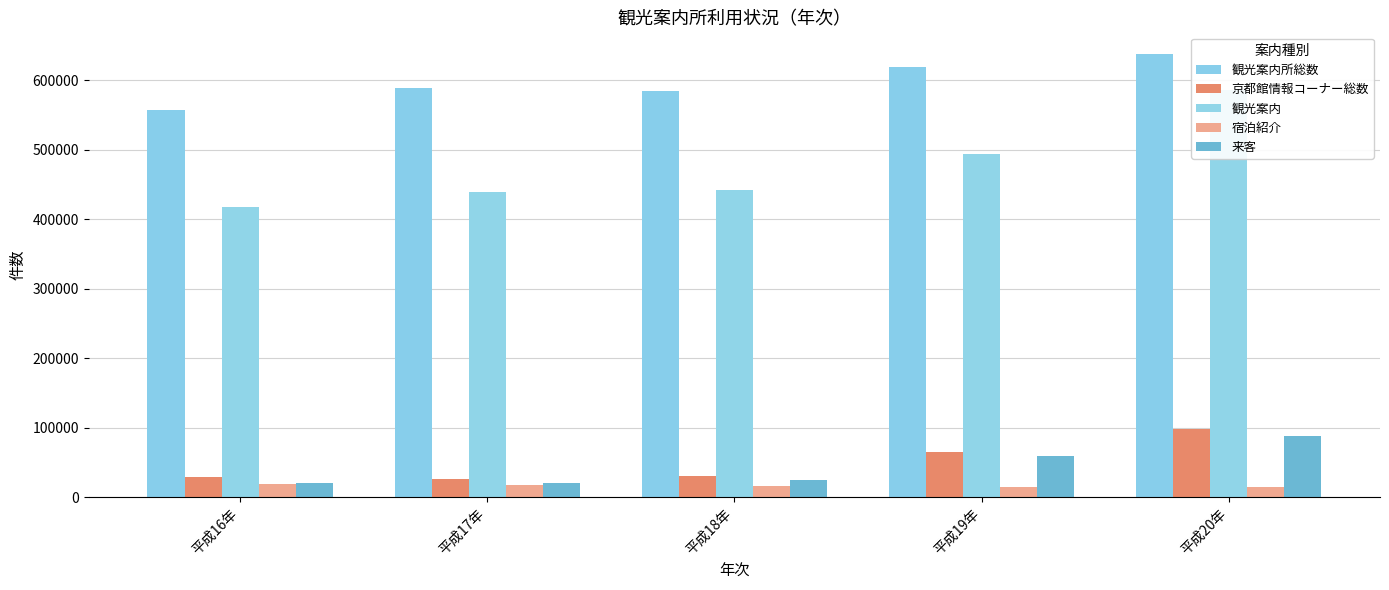

Which series has the largest total across all categories?

観光案内所総数